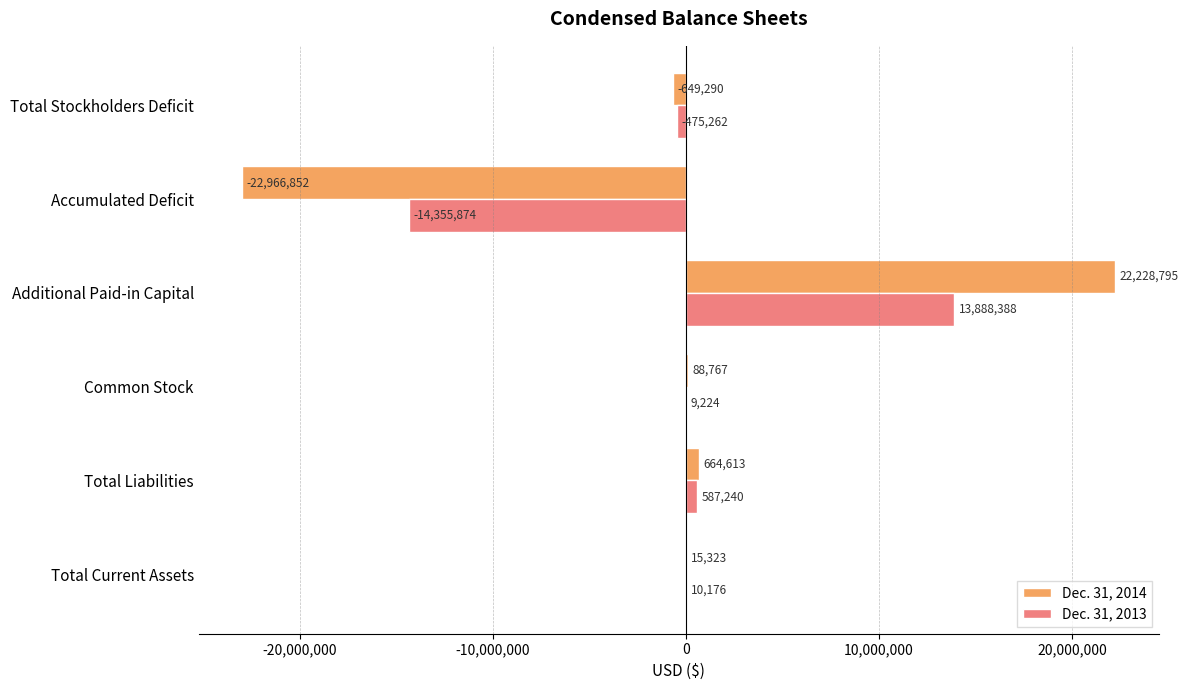

What is the sum of all Dec. 31, 2014 values?

-618644